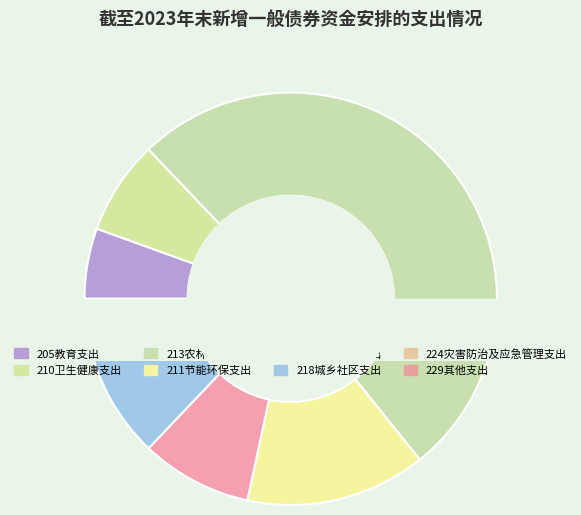

Is it true that 218城乡社区支出 is 10% of the pie?

True